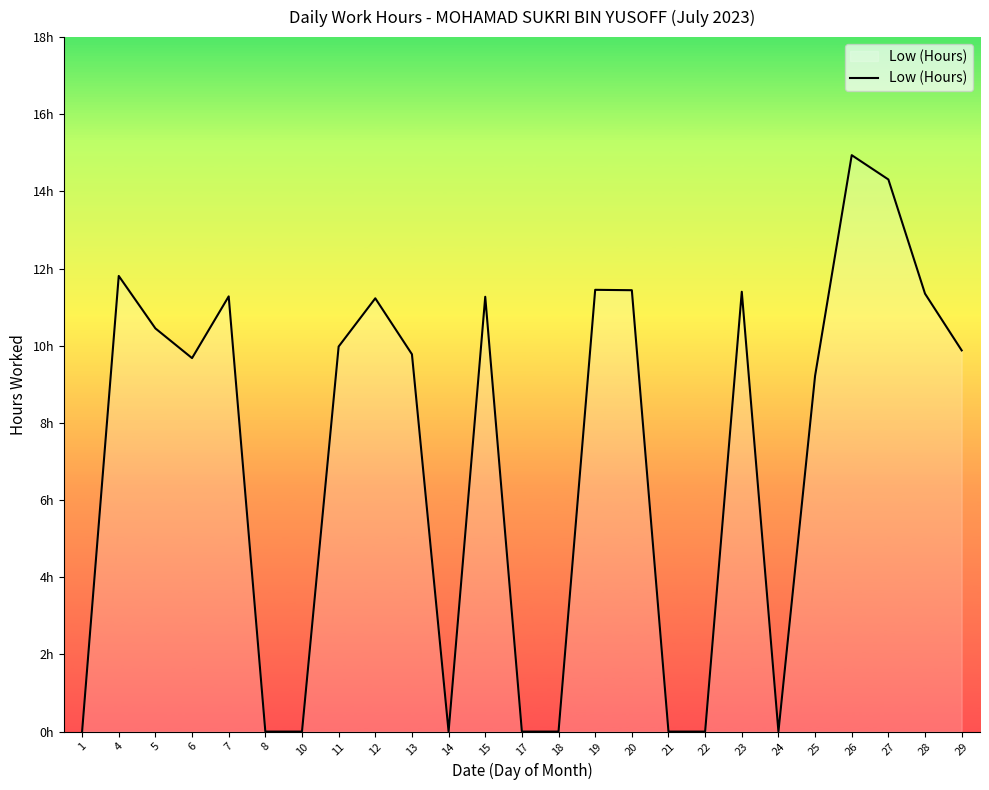

Where is the data nearest to the value 7?

25